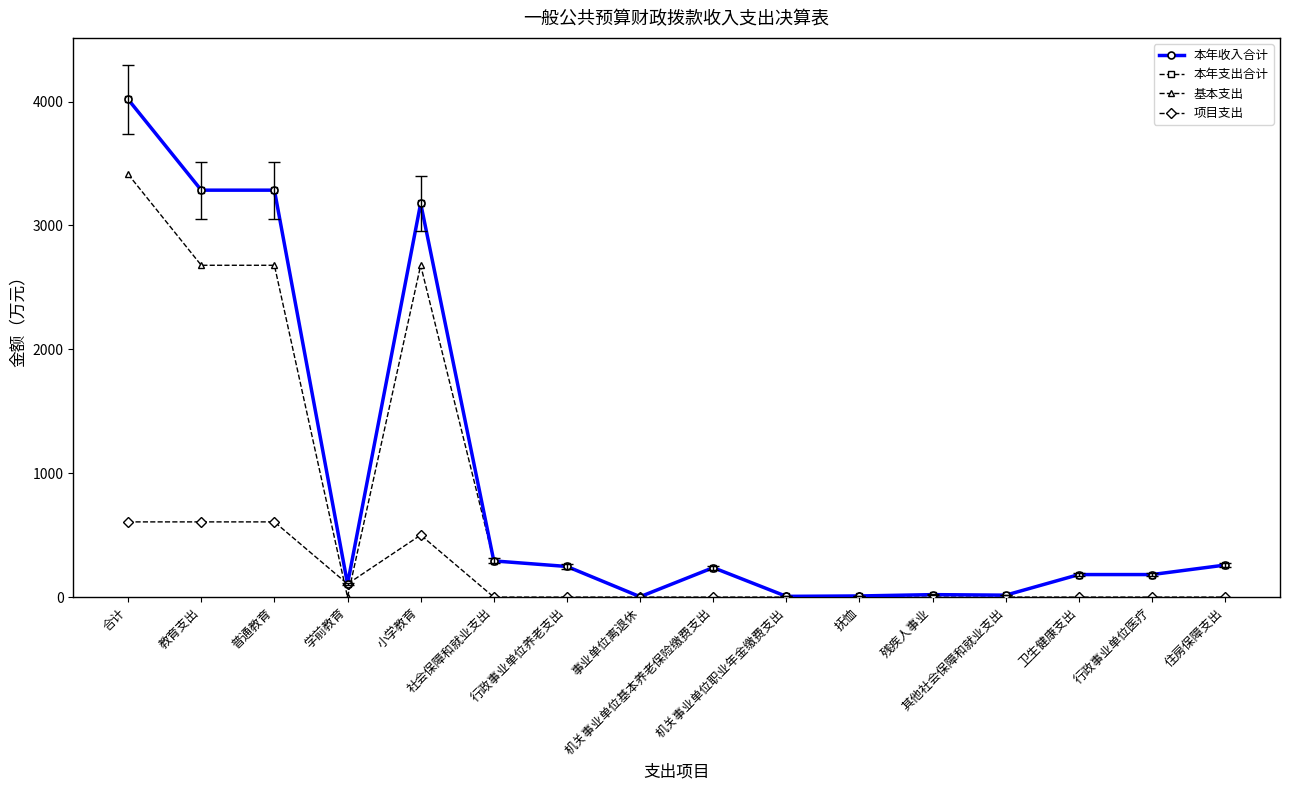

The 项目支出 series shows 0.0 at 机关事业单位基本养老保险缴费支出. True or false?

True